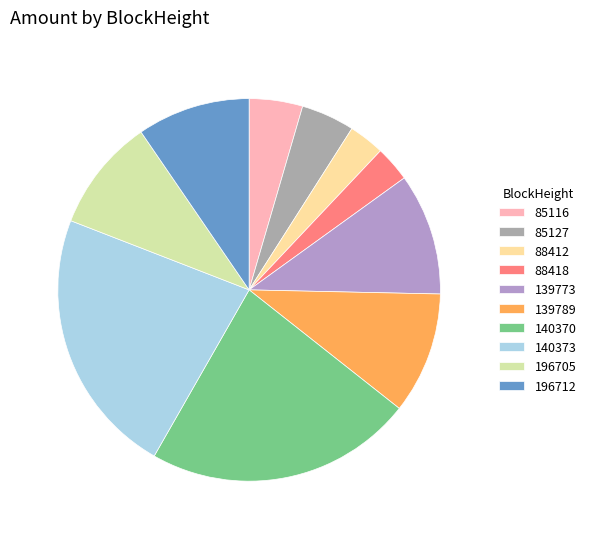

True or false: 139773 accounts for 10% of the total.

True